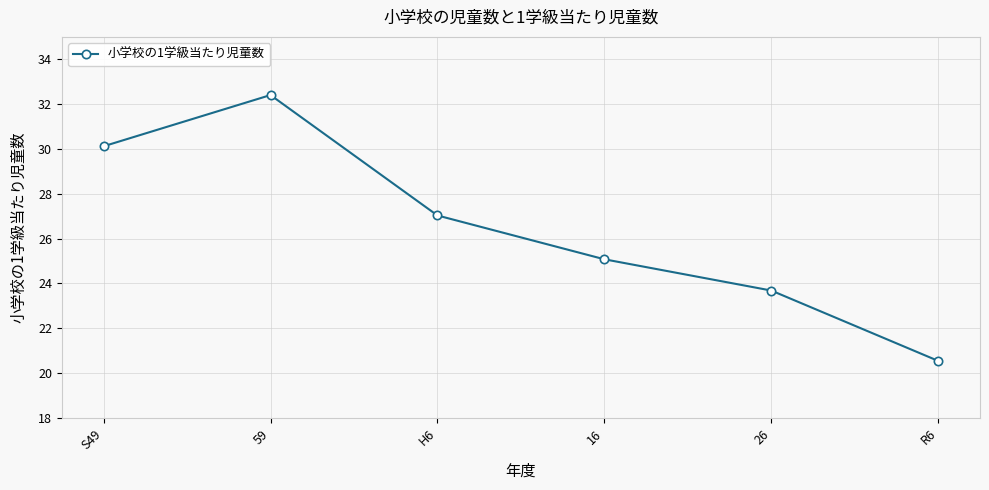

Which has a higher value, R6 or 16?

16